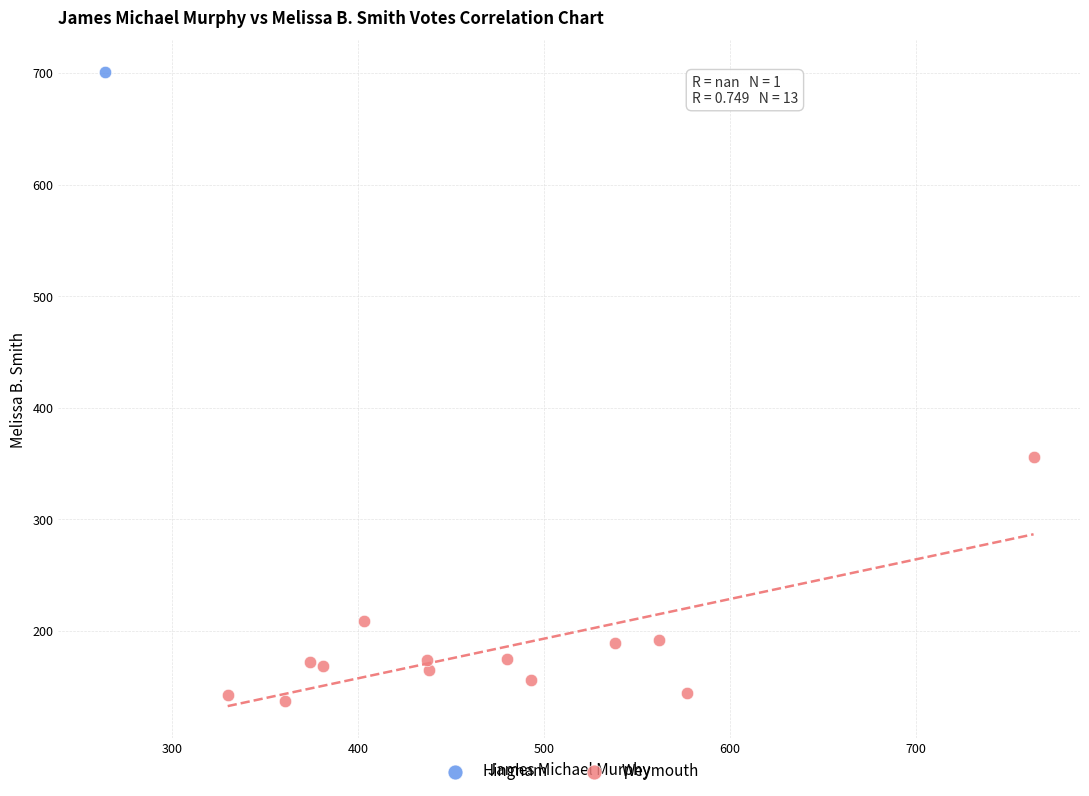

What are all the series names shown in the legend?

Hingham, Weymouth